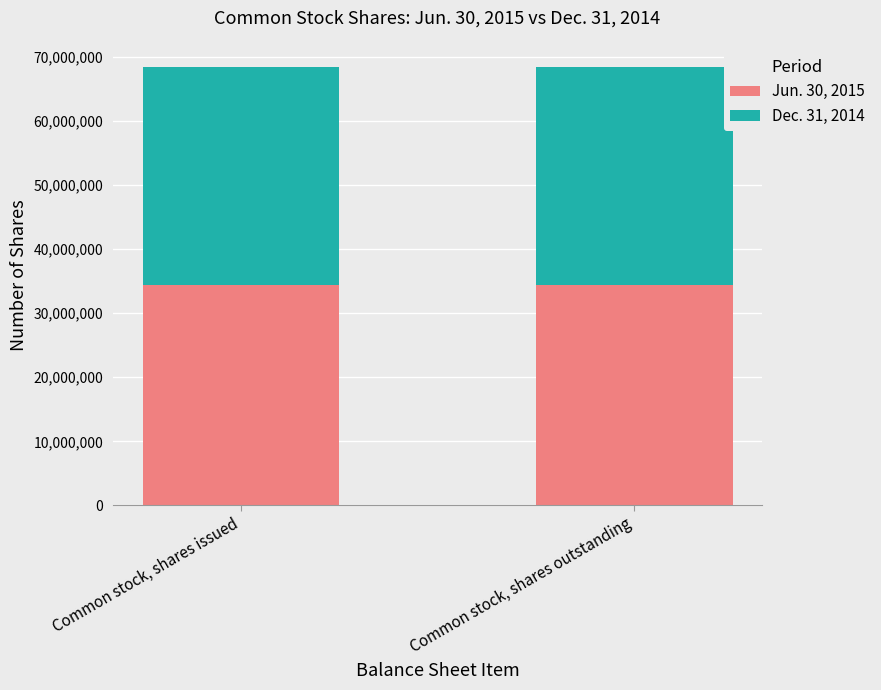

What is the sum of all Jun. 30, 2015 values?

68690394